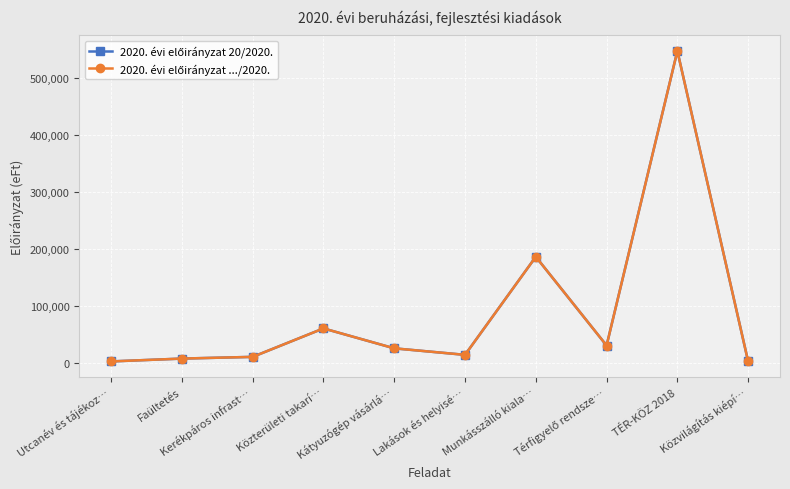

Is this an area chart (filled region under the line)?

No